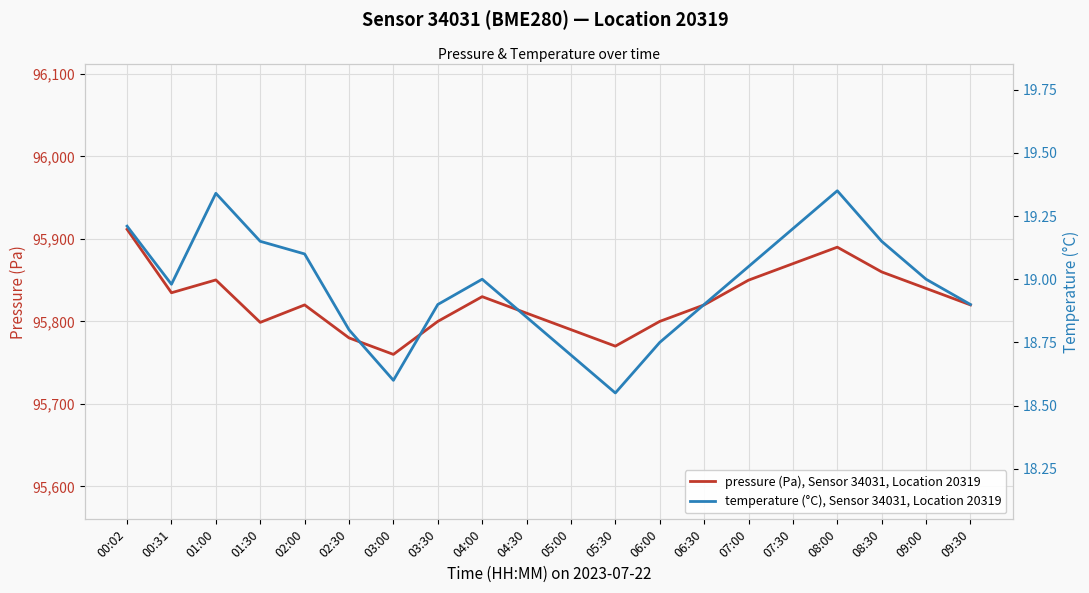

What is the minimum value shown in the chart?

18.6